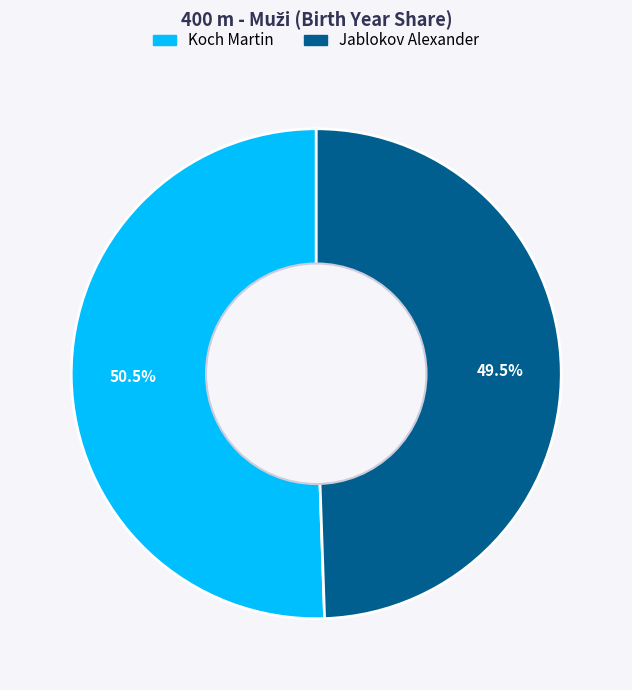

Rank the categories by value from highest to lowest.

Koch Martin, Jablokov Alexander